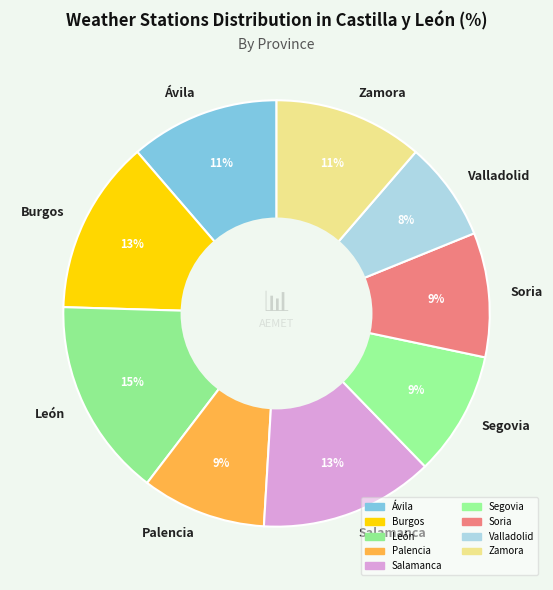

Approximately how many times larger is the value at Burgos compared to León?

0.9